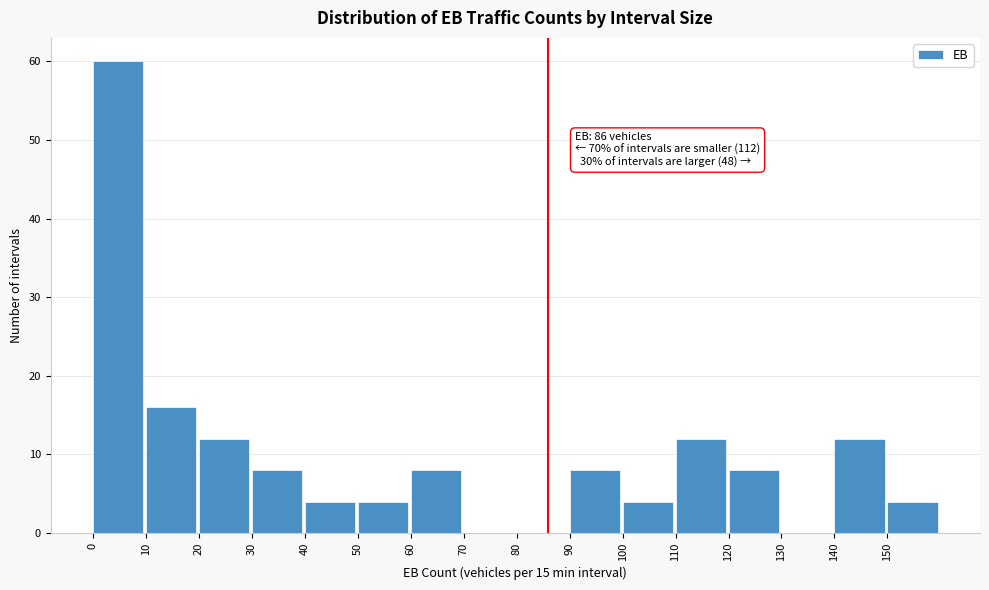

Which range on the x-axis has the tallest bar?

0 to 10